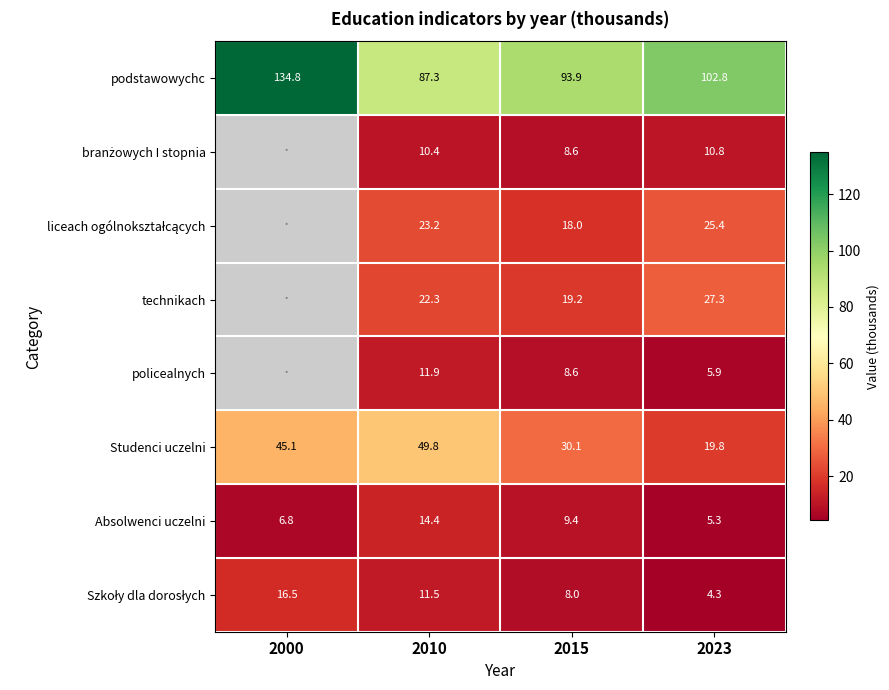

What is the total value across all series at 2010?

230.8